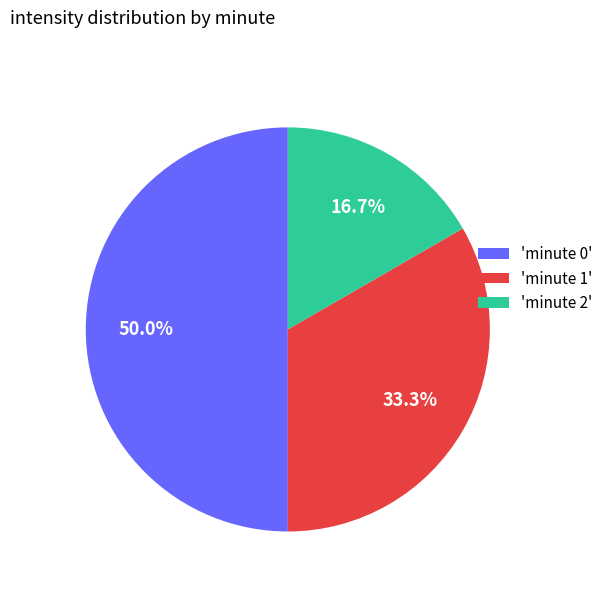

Which category has the biggest portion of the pie?

'minute 0'